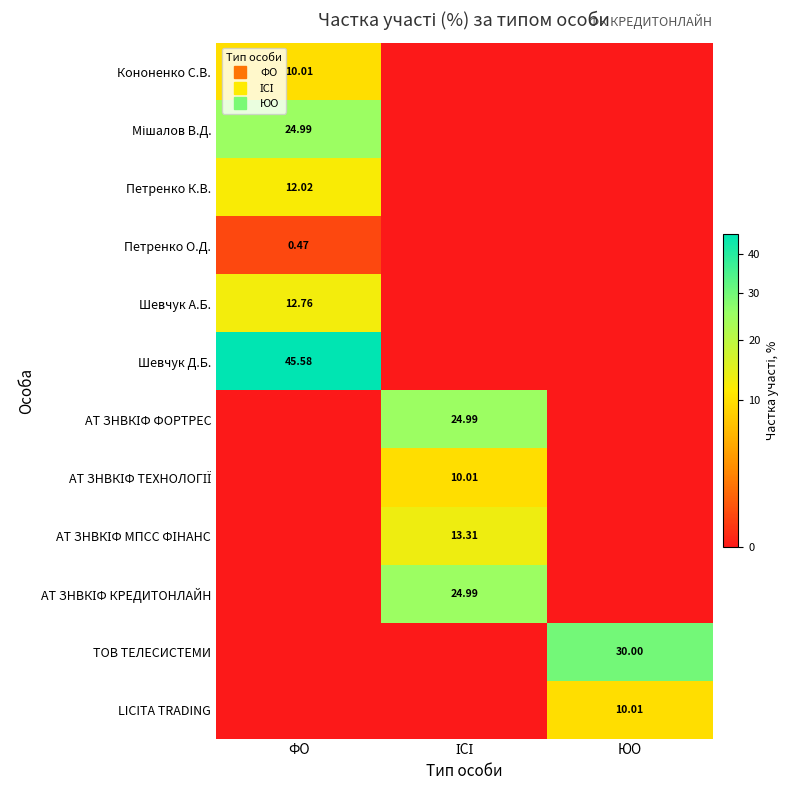

What is the difference between the maximum and minimum values in the Шевчук А.Б. series?

12.8